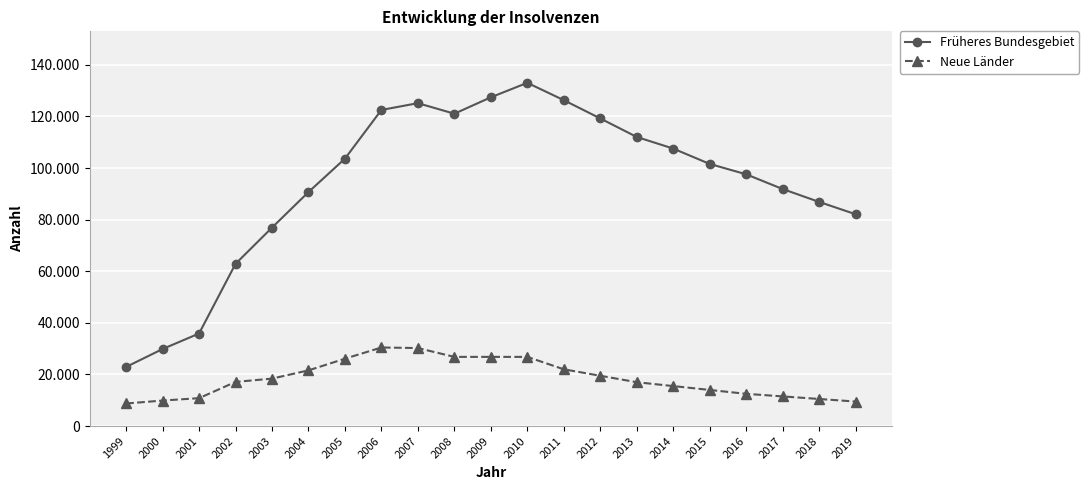

What are all the series names shown in the legend?

Früheres Bundesgebiet, Neue Länder